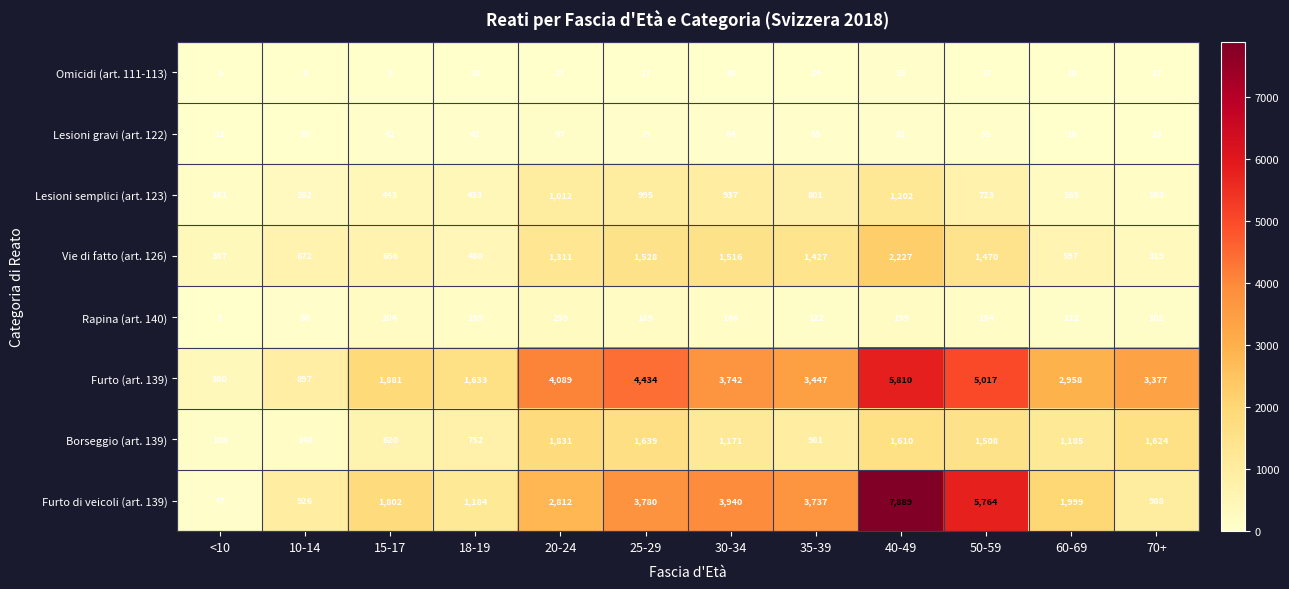

At which category is the sum across all series the highest?

40-49